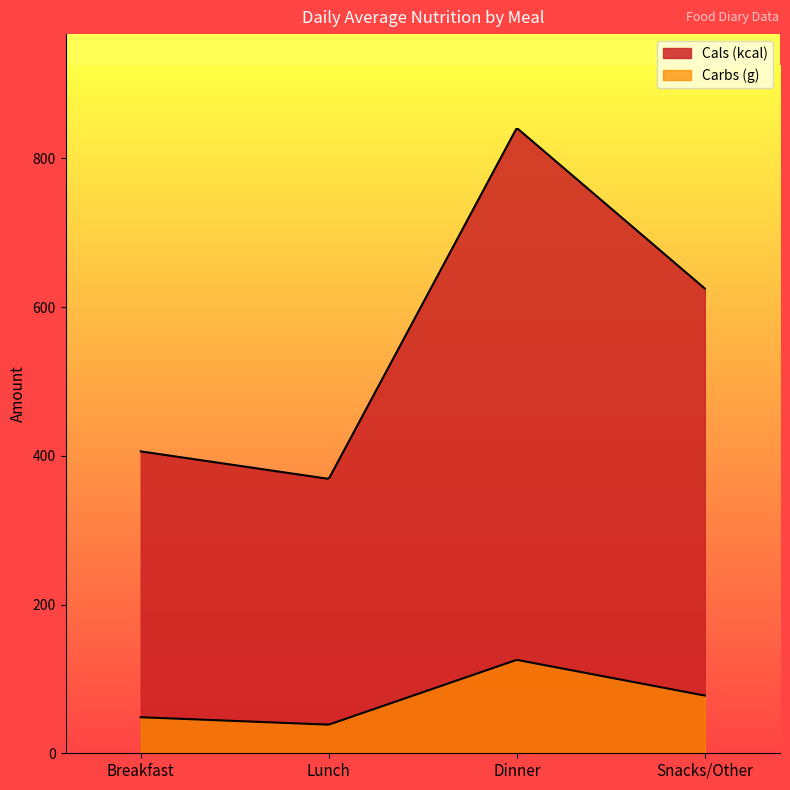

True or false: Cals (kcal) has a value of 261.4 at Dinner.

False